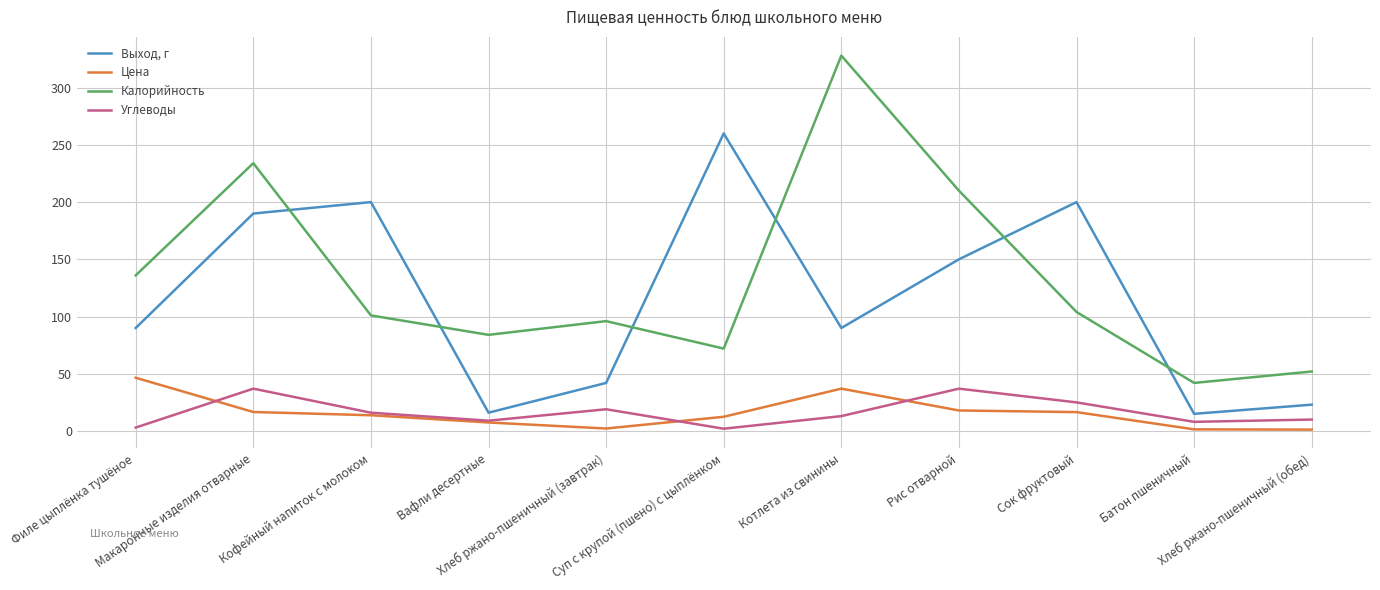

True or false: Калорийность has a value of 104.0 at Сок фруктовый.

True